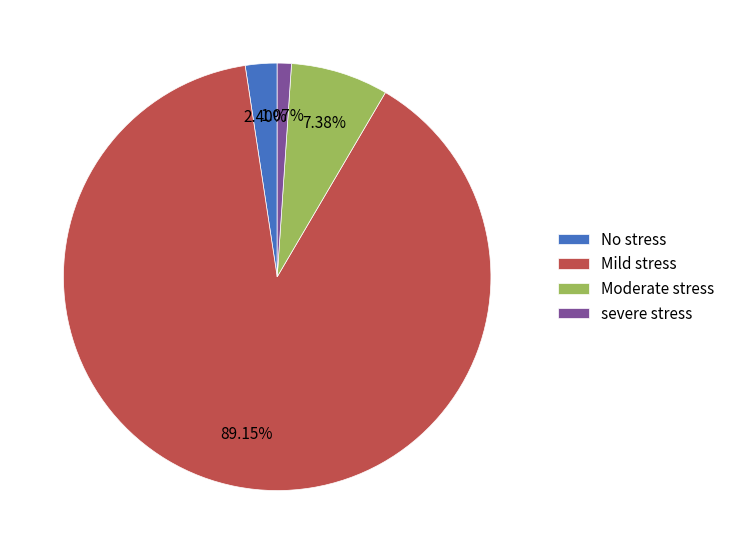

Which has a higher value, Moderate stress or severe stress?

Moderate stress